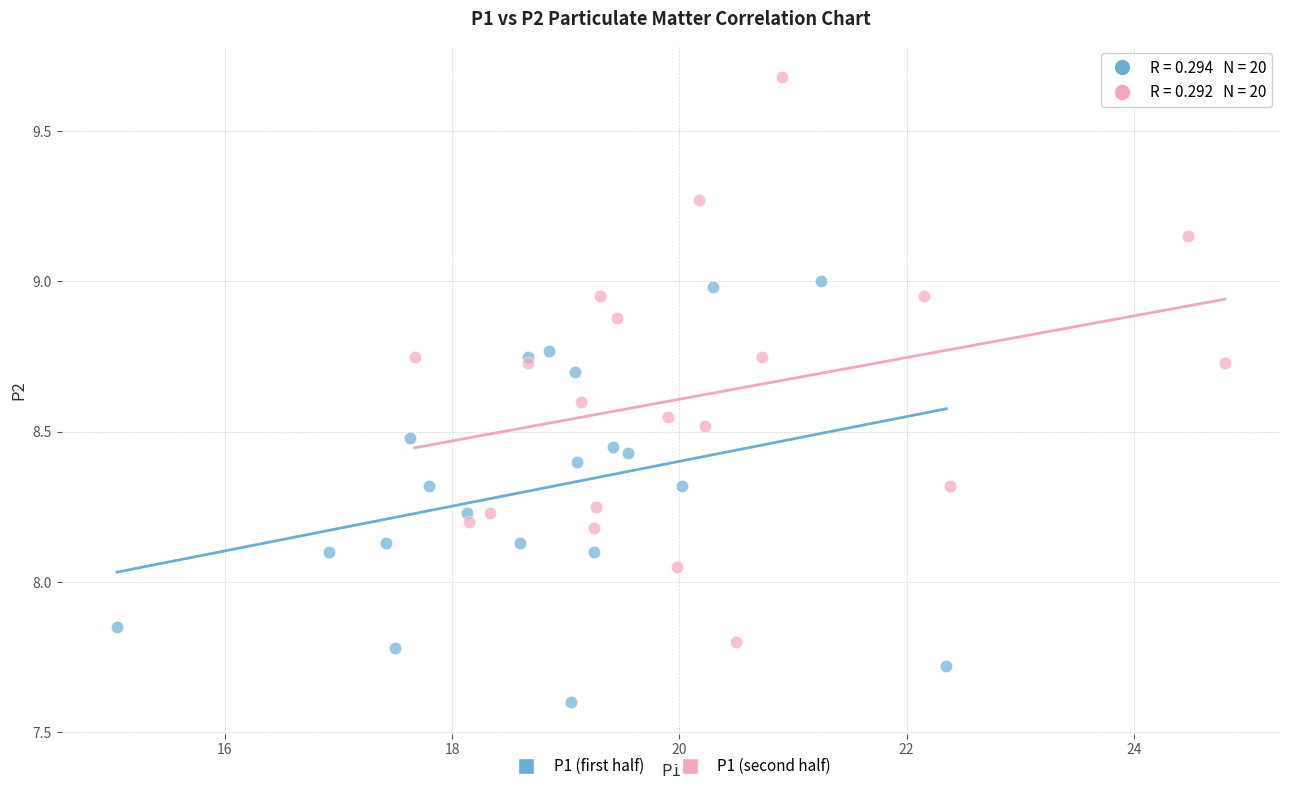

Which series reaches the maximum Y coordinate?

P1 (second half)